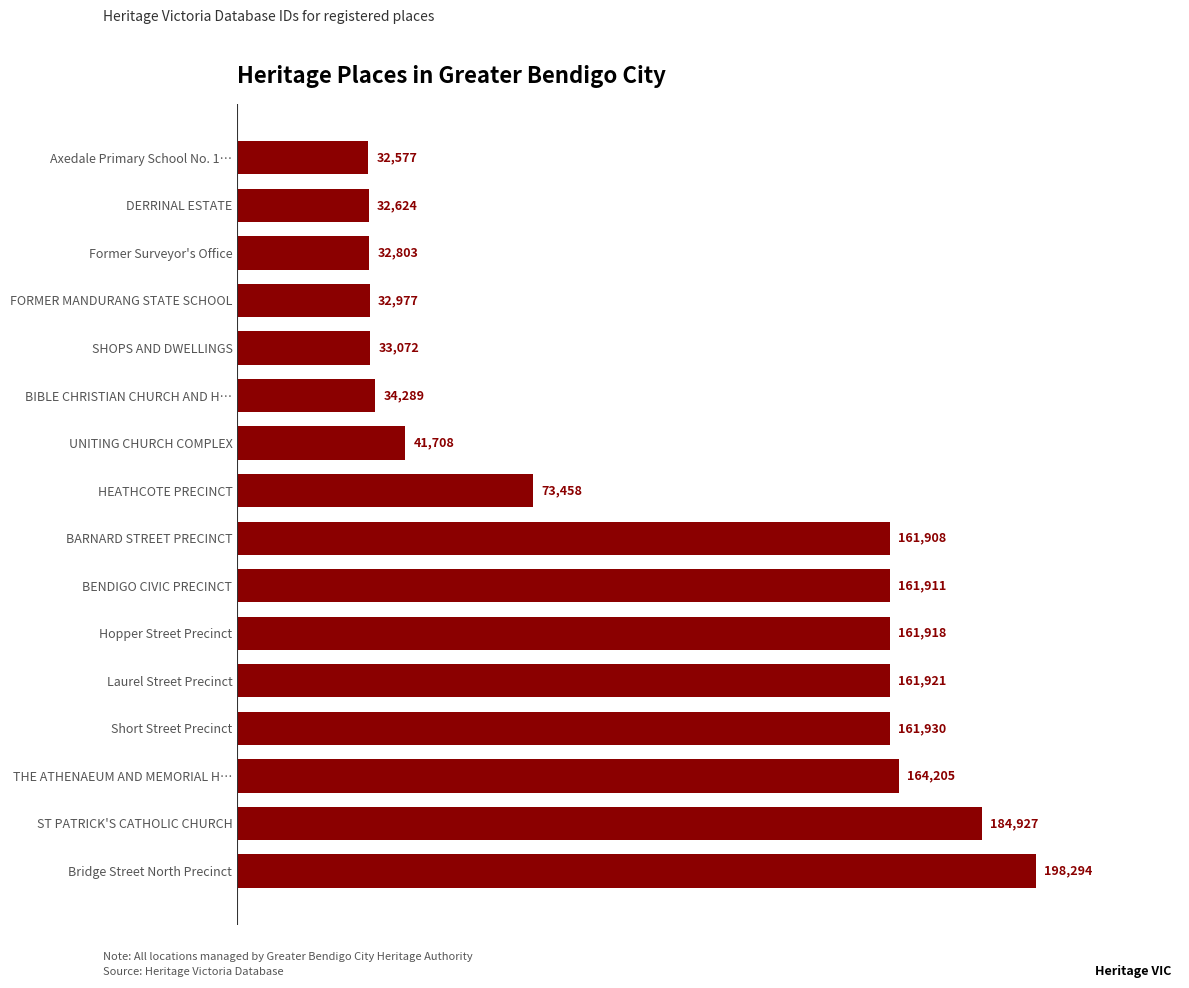

Where is the data nearest to the value 115435?

HEATHCOTE PRECINCT